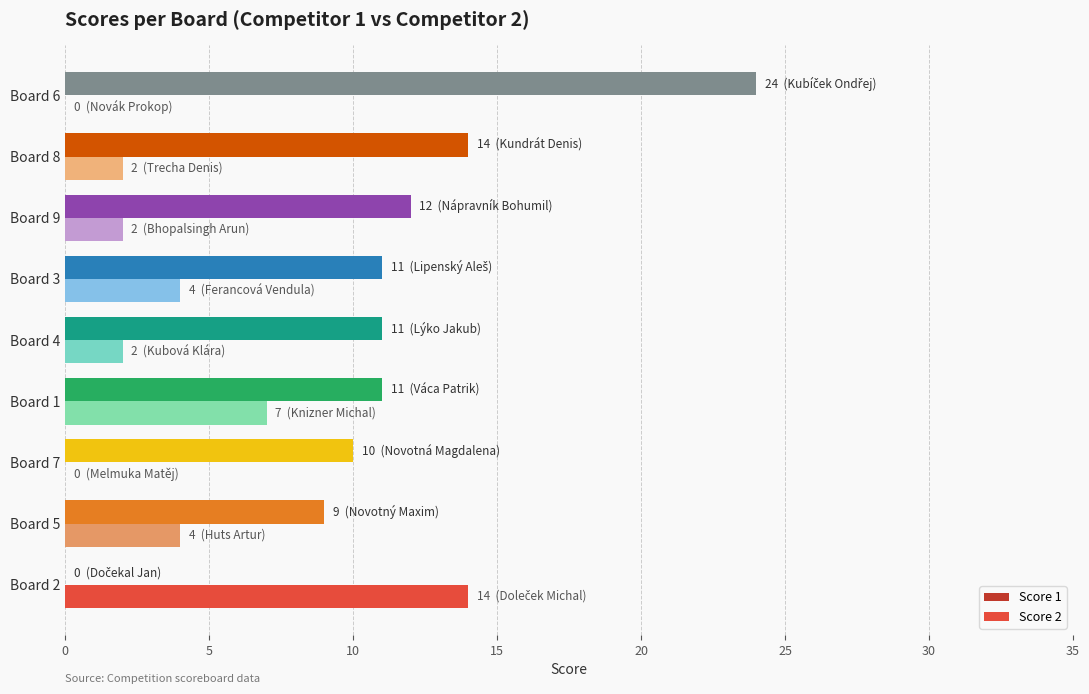

Between Board 2 and Board 6, which series saw the biggest shift?

Score 1